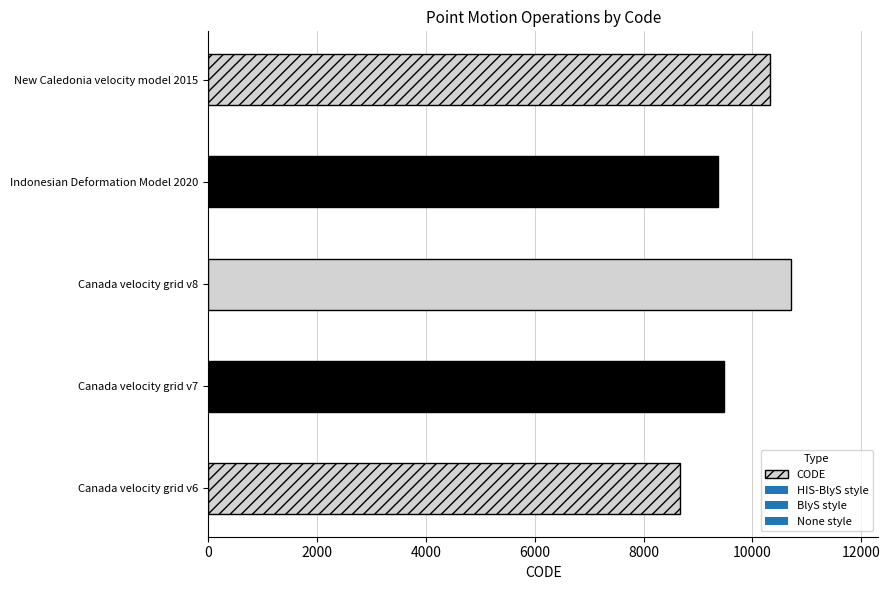

The value at Canada velocity grid v7 is 9483. True or false?

True